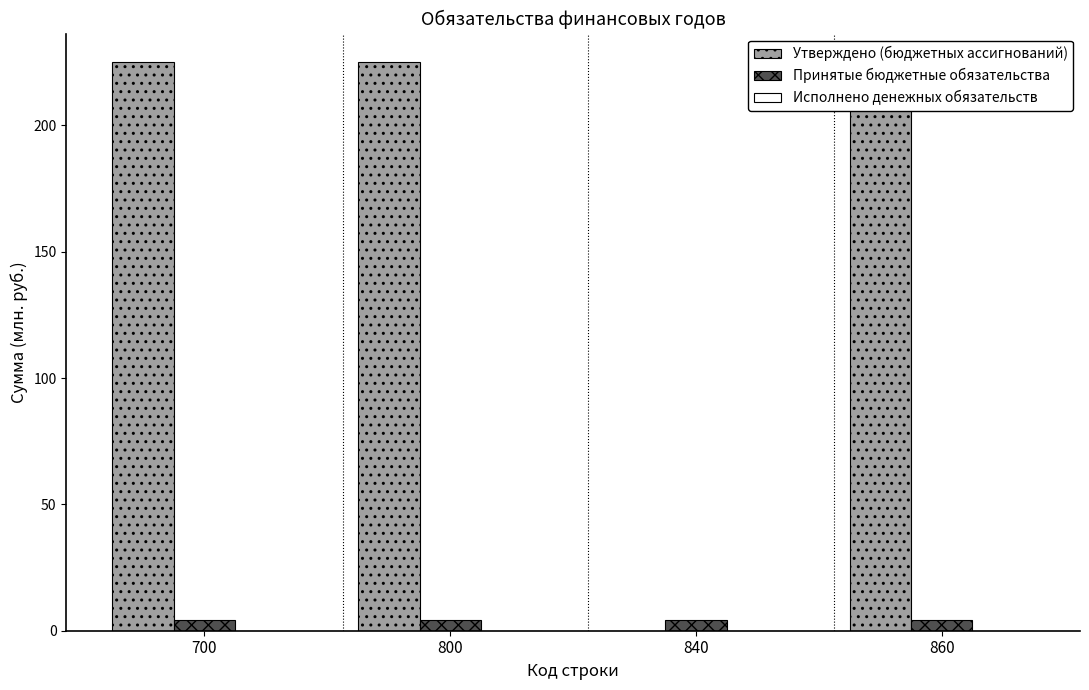

List the labels in order of Принятые бюджетные обязательства value, largest first.

700, 800, 840, 860